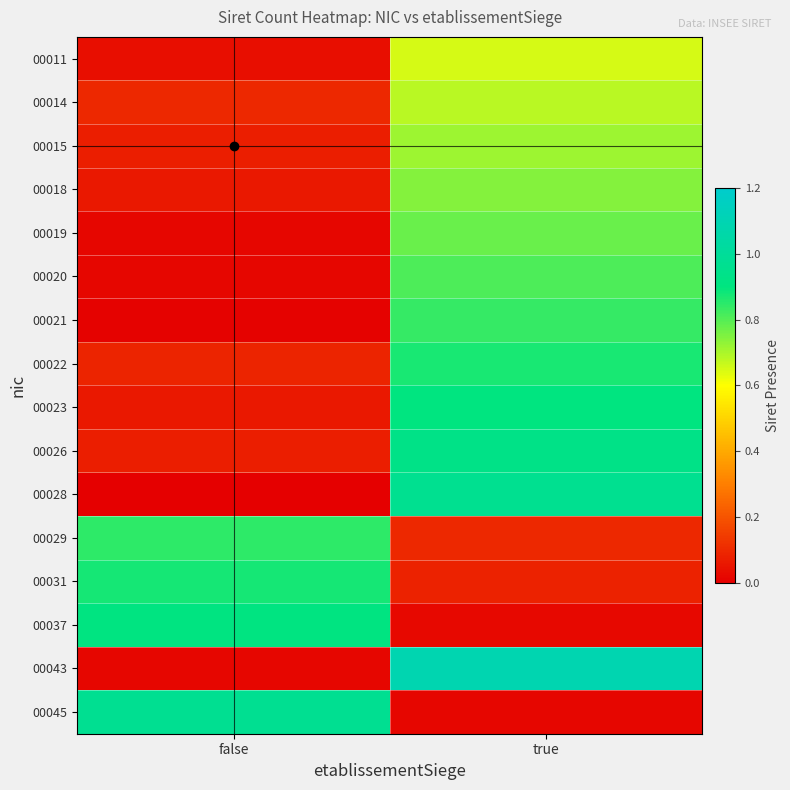

How many distinct data groups are displayed?

16